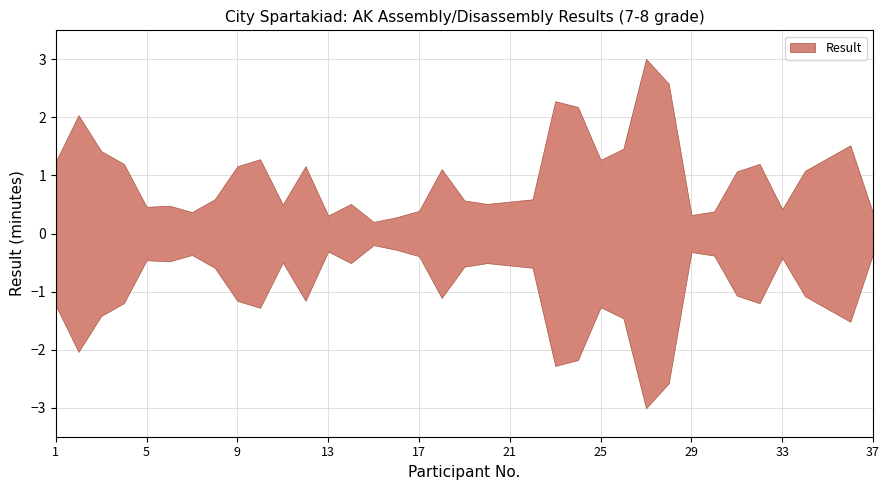

What is the difference between the maximum and minimum values?

2.8